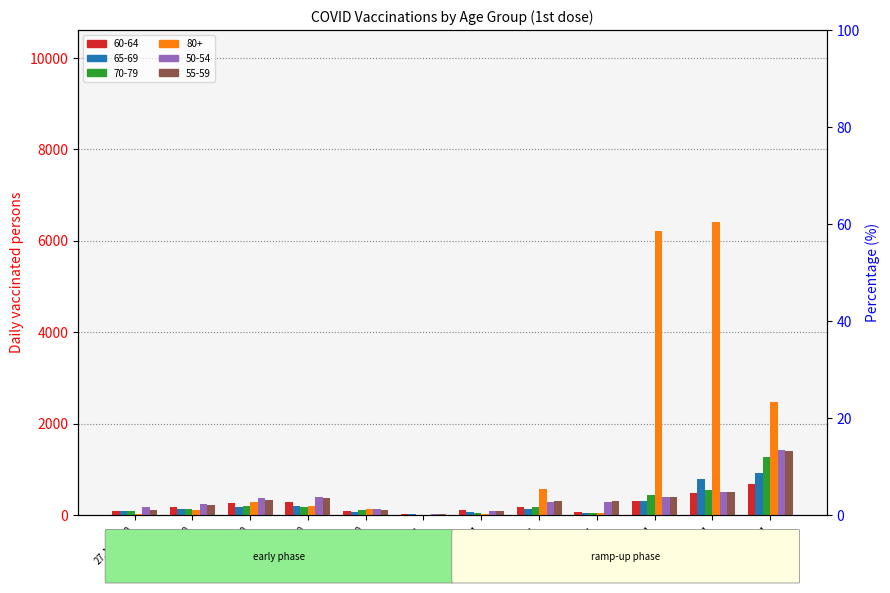

What is the value of the 70-79 bar at the 10th from the left?

431